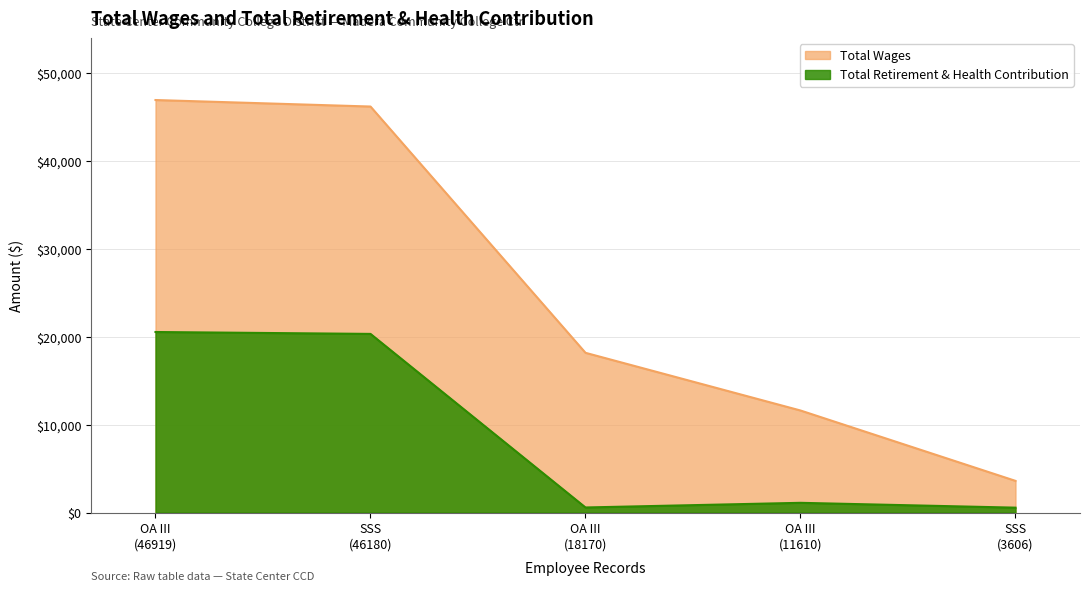

Reading right to left, list all the values displayed in this chart.

Total Wages: 3606	11610	18170	46180	46919
Total Retirement & Health Contribution: 560	1110	581	20321	20537